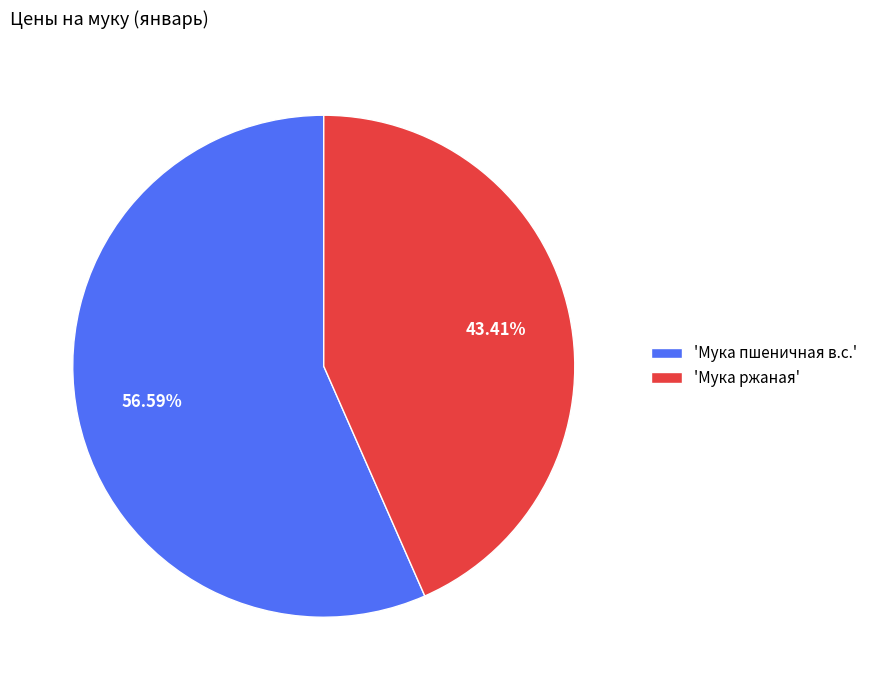

Is there any slice that represents more than half of the pie?

Yes